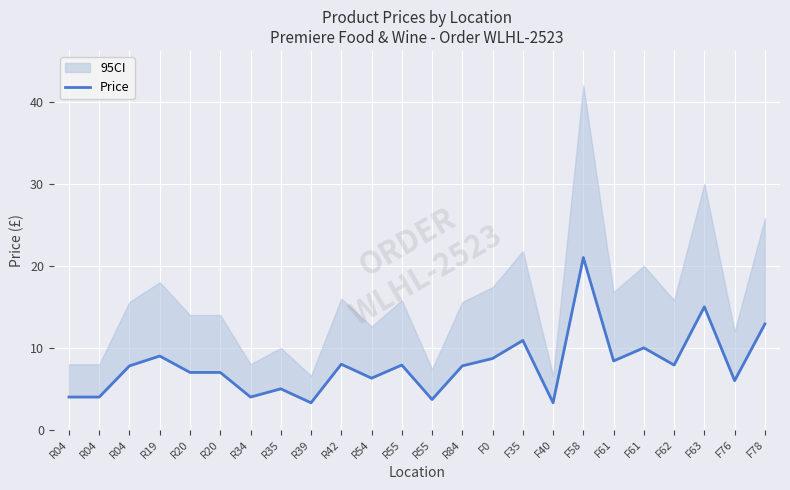

Reading right to left, what are all the values shown in this chart?

F78=12.9	F76=6.0	F63=15.0	F62=7.9	F61=10.0	F61=8.4	F58=21.0	F40=3.3	F35=10.9	F0=8.7	R84=7.8	R55=3.7	R55=7.9	R54=6.3	R42=8.0	R39=3.3	R35=5.0	R34=4.0	R20=7.0	R20=7.0	R19=9.0	R04=7.8	R04=4.0	R04=4.0